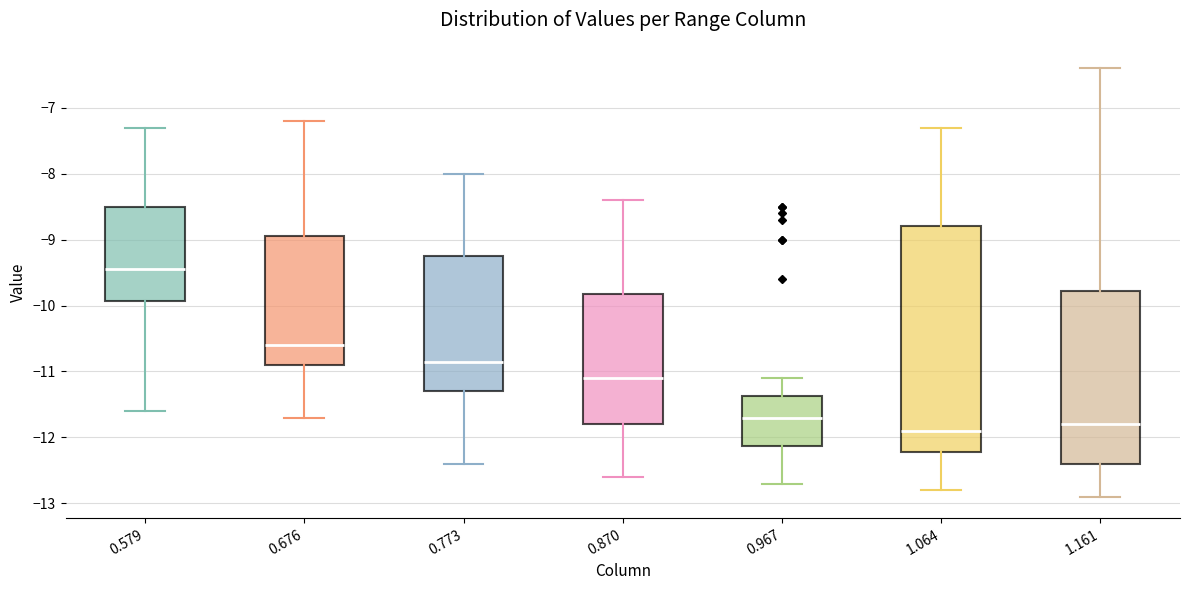

Where is the lower edge of the box at x = 0.773 on the y-axis? The values are not printed on the chart, so give them approximately, as read against the axis.

-11.3